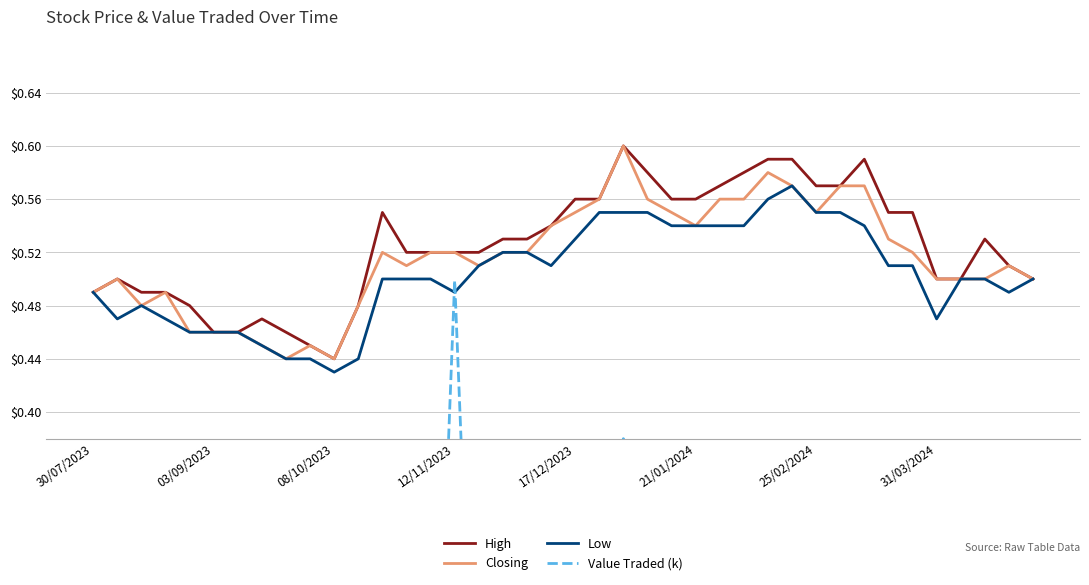

At which label does High reach its minimum?

08/10/2023